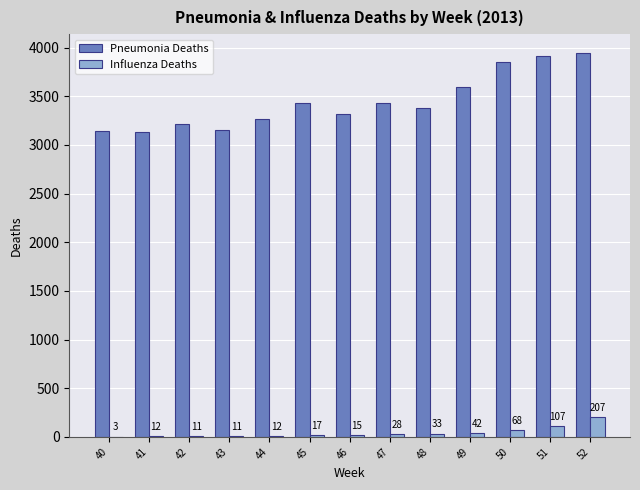

Which series has the largest total across all categories?

Pneumonia Deaths